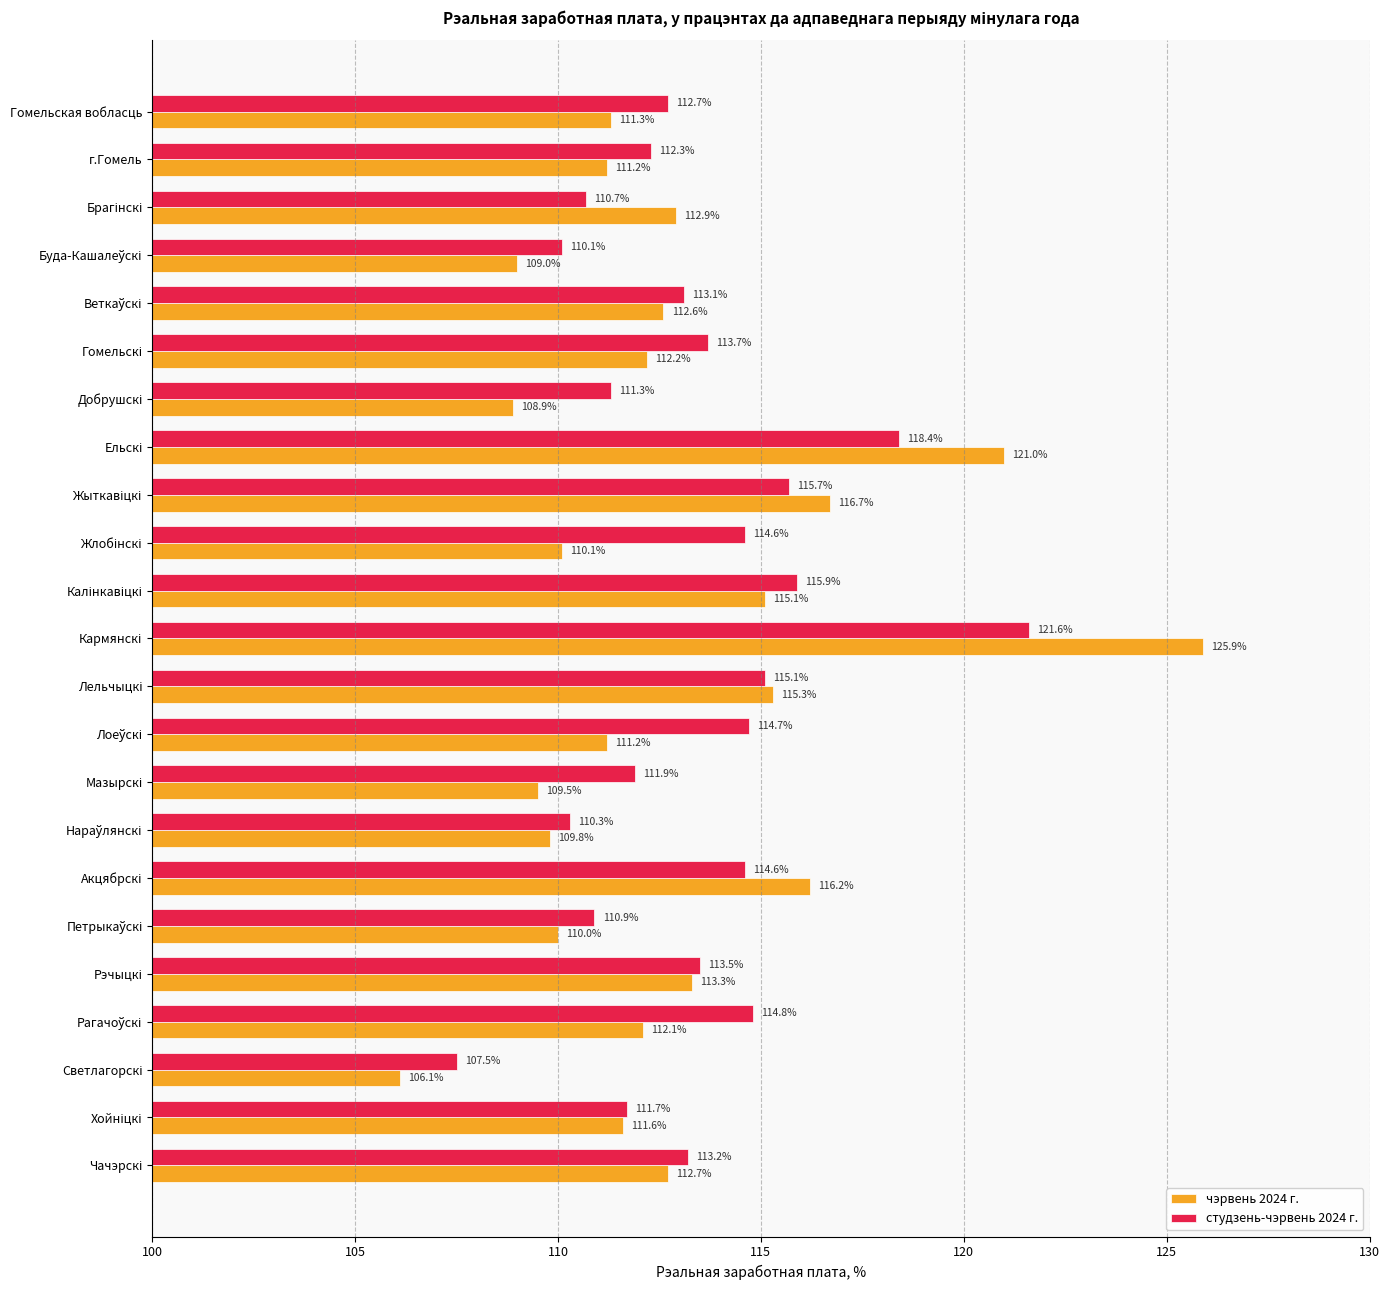

At how many categories does at least one series exceed 116?

4